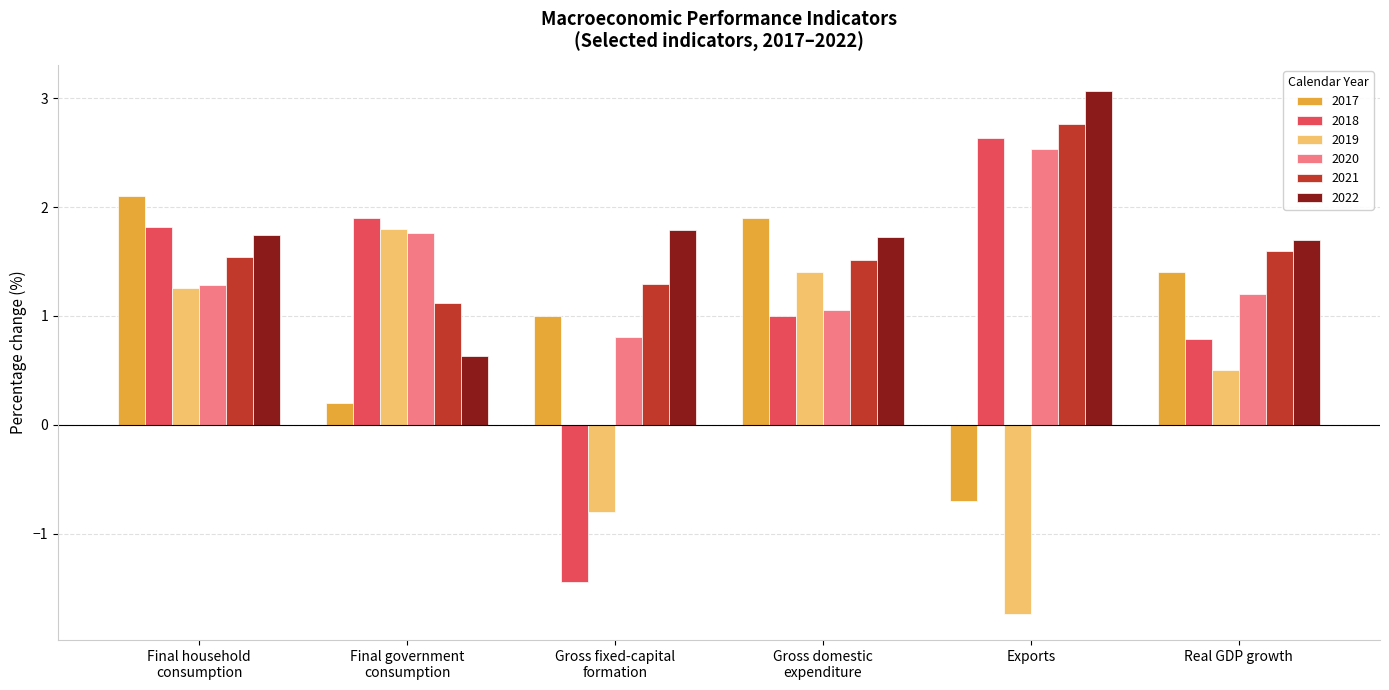

How many bars are there in each group?

6